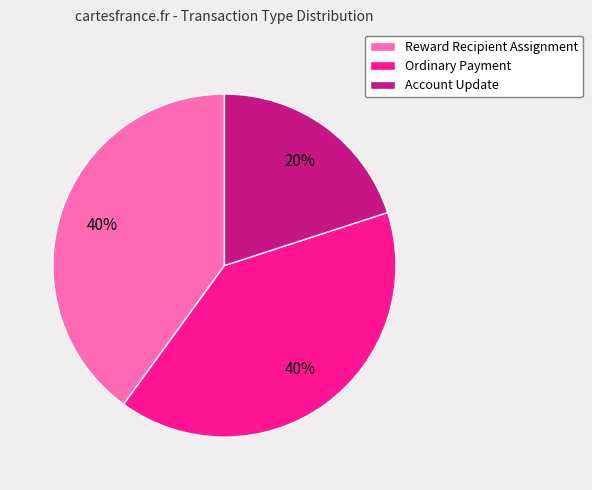

Is the sum of Account Update and Ordinary Payment greater than half?

Yes